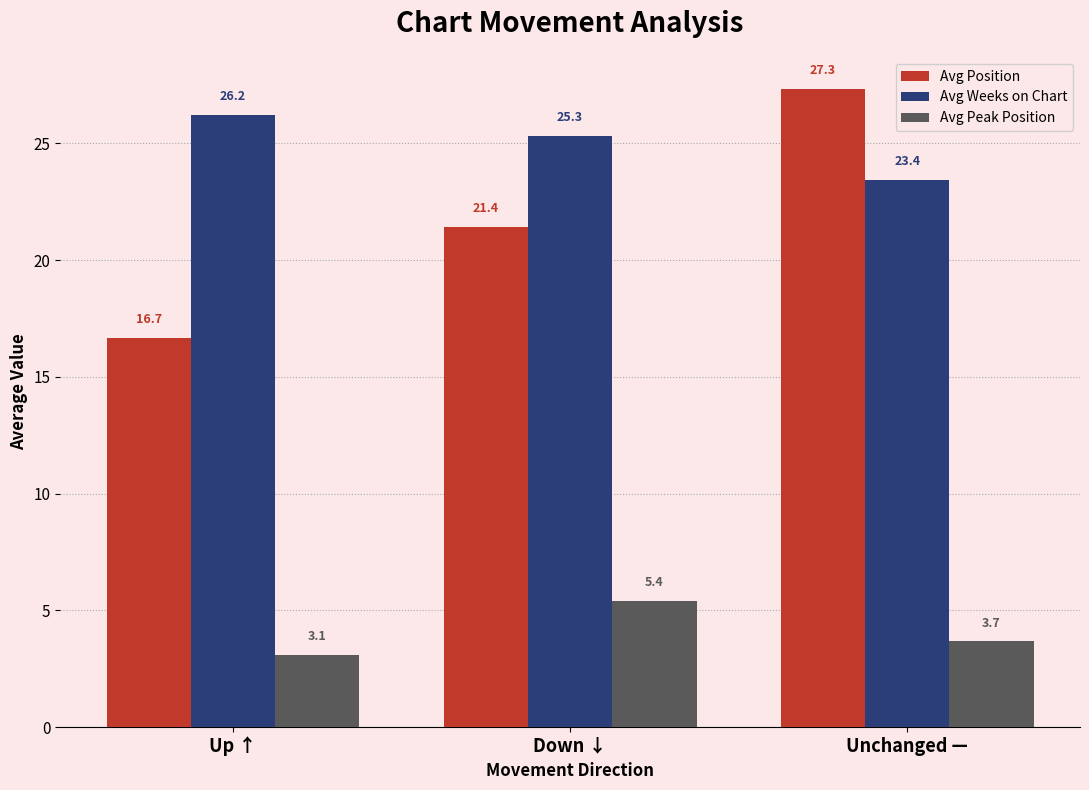

What is the label of the 1st bar from the right?

Unchanged —